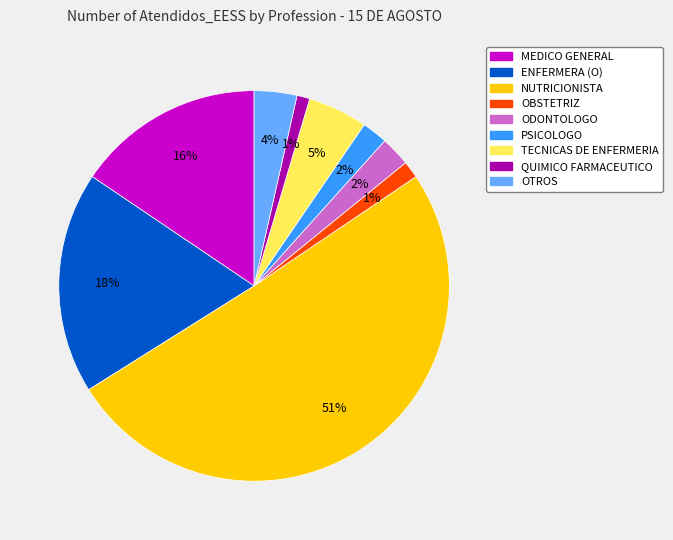

Which has a higher value, TECNICAS DE ENFERMERIA or MEDICO GENERAL?

MEDICO GENERAL